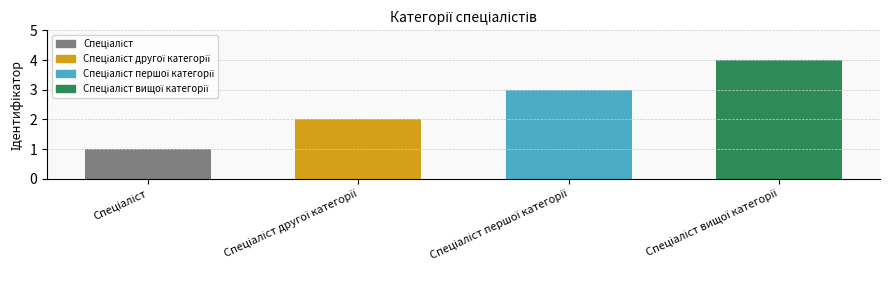

What is the maximum value shown in the chart?

4